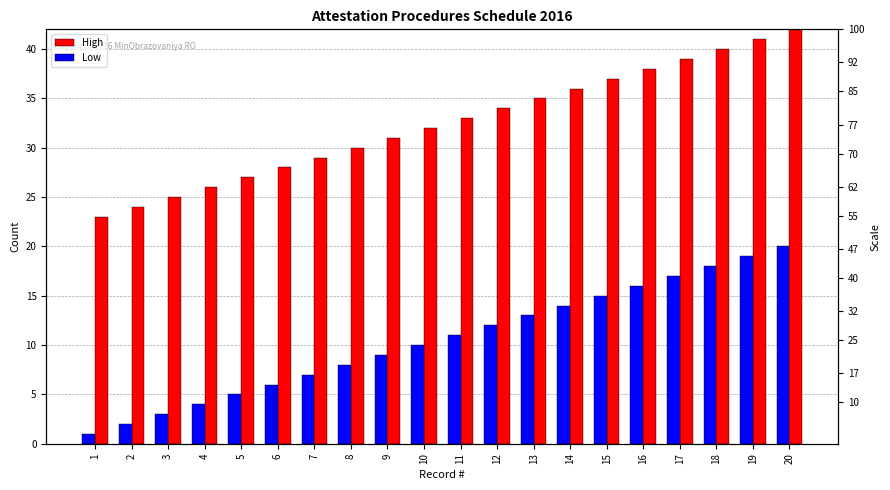

Which category has the lowest value in the Low series?

1